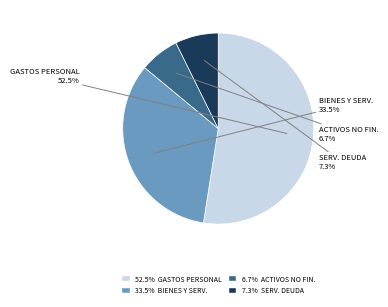

Is there any slice that represents more than half of the pie?

Yes